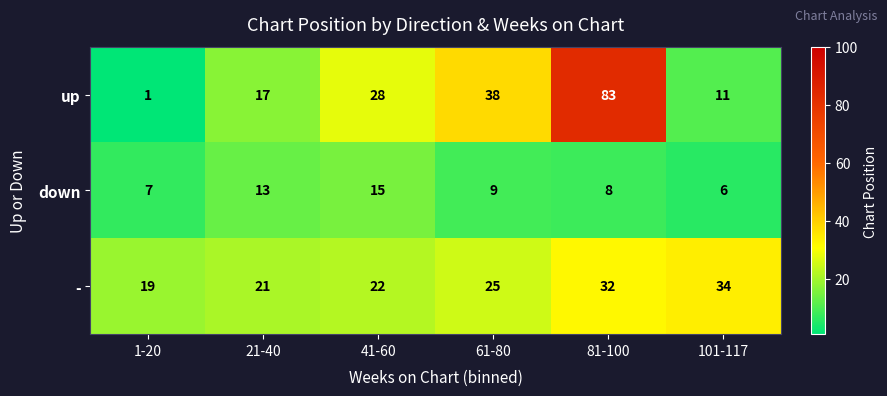

At how many categories does at least one series exceed 43?

1